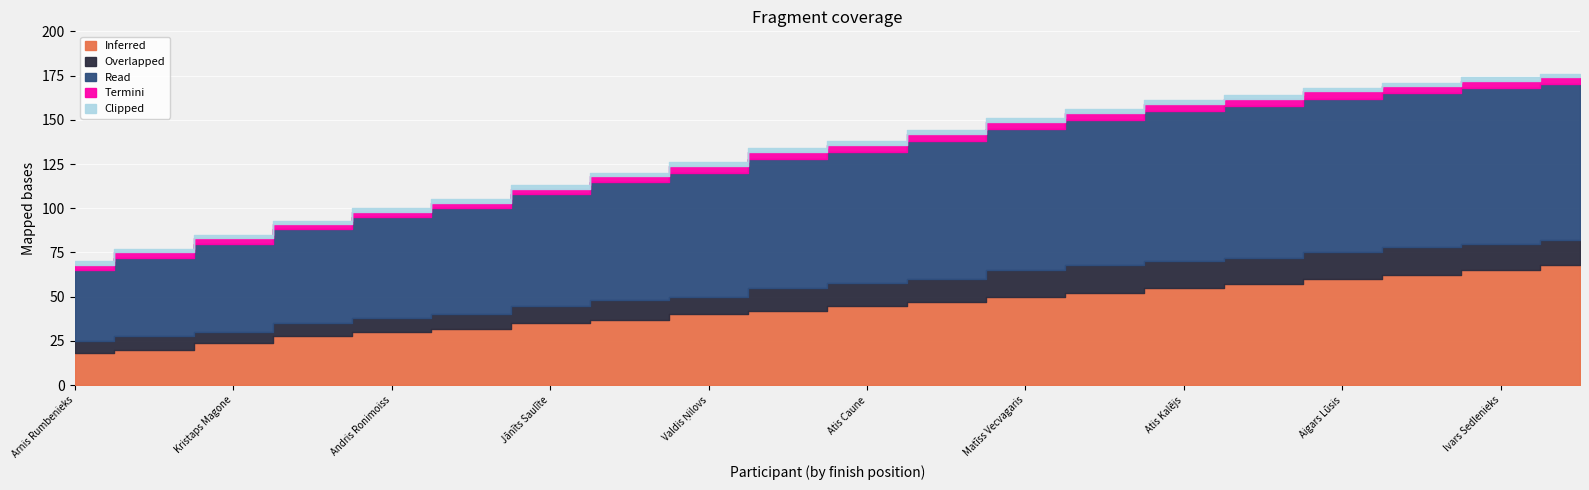

Which label corresponds to the smallest value in the chart?

Arnis Rumbenieks